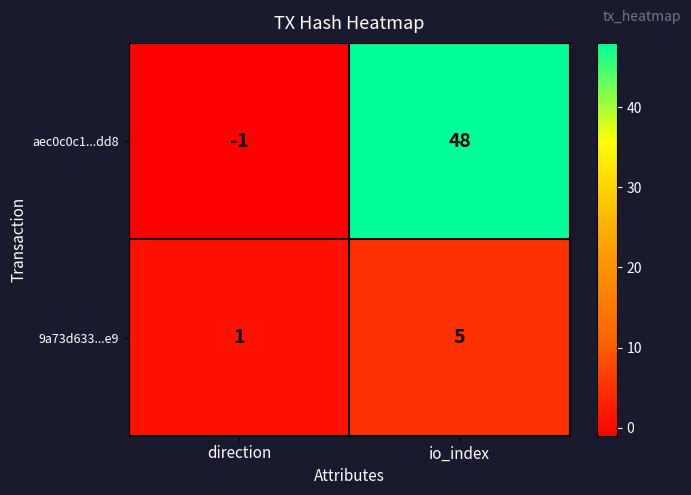

What value does the 9a73d633...e9 series have at io_index?

5